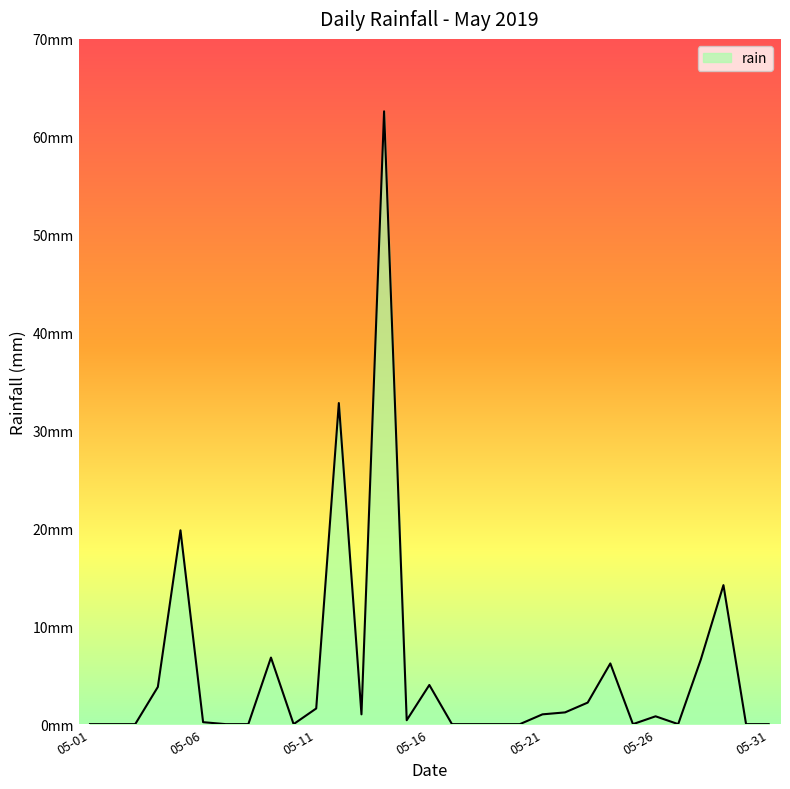

Which label corresponds to the smallest value in the chart?

05-01